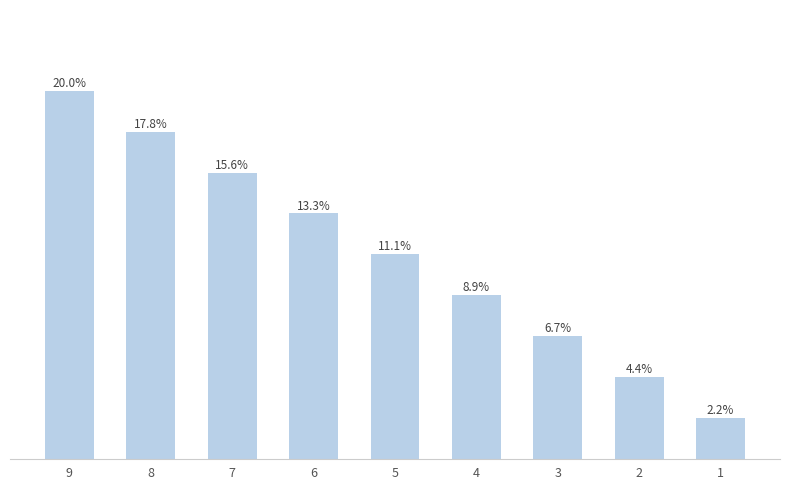

List the labels in order of value, largest first.

9, 8, 7, 6, 5, 4, 3, 2, 1